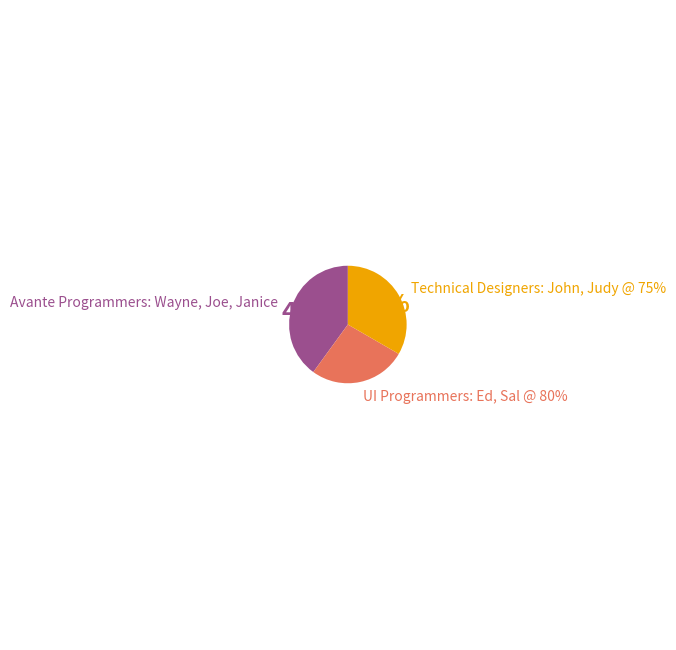

Rank the categories by value from lowest to highest.

UI Programmers: Ed, Sal @ 80%, Technical Designers: John, Judy @ 75%, Avante Programmers: Wayne, Joe, Janice